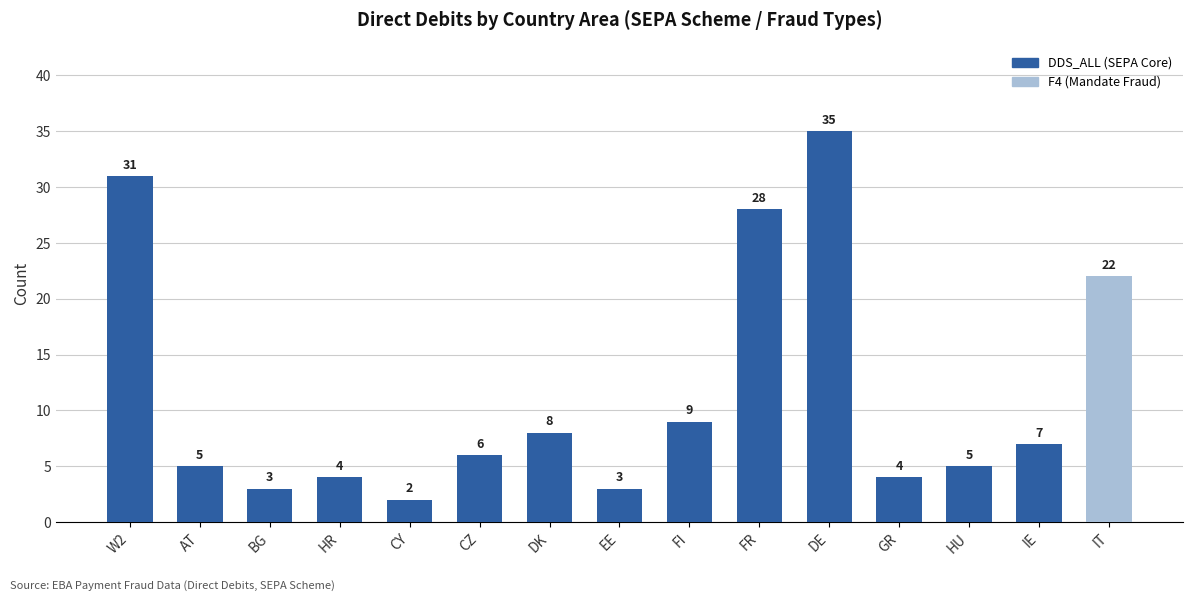

Reading right to left, extract all data points from this chart.

22	7	5	4	35	28	9	3	8	6	2	4	3	5	31